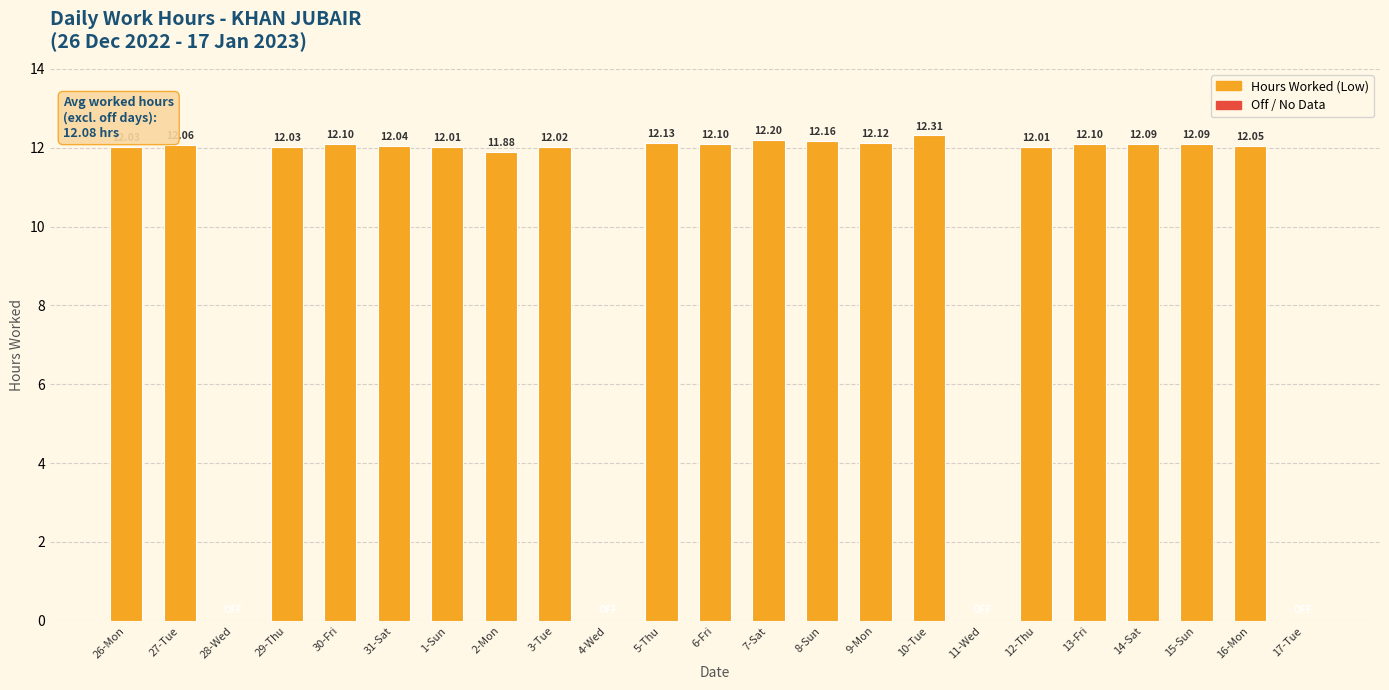

Between 12-Thu and 30-Fri, which is larger?

30-Fri